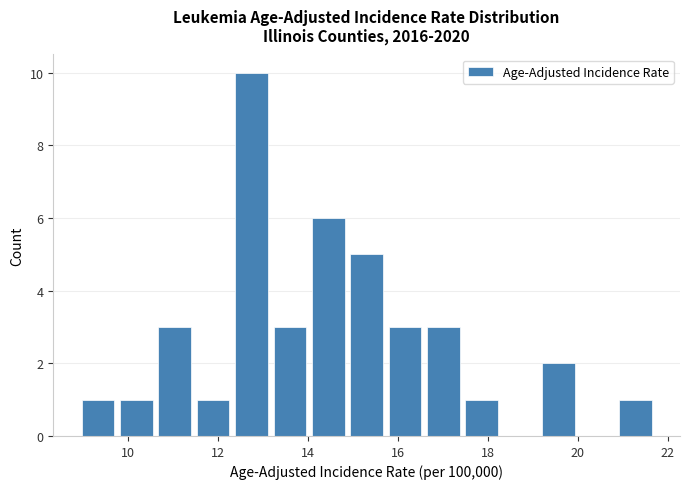

How tall is the bar that spans 19.2 to 20.0 on the x-axis? Neither the bar edges nor the heights are printed on the chart, so give them approximately, as read against the axes.

2